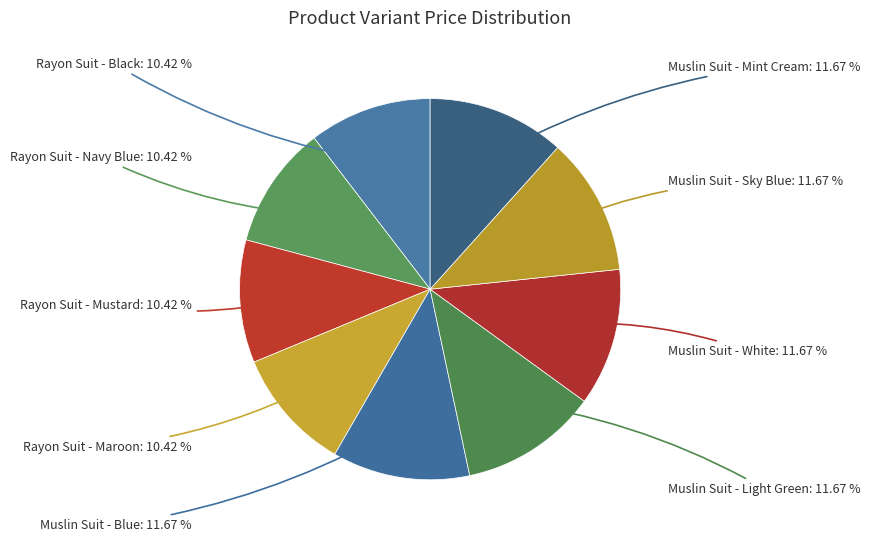

Does any single category account for the majority?

No